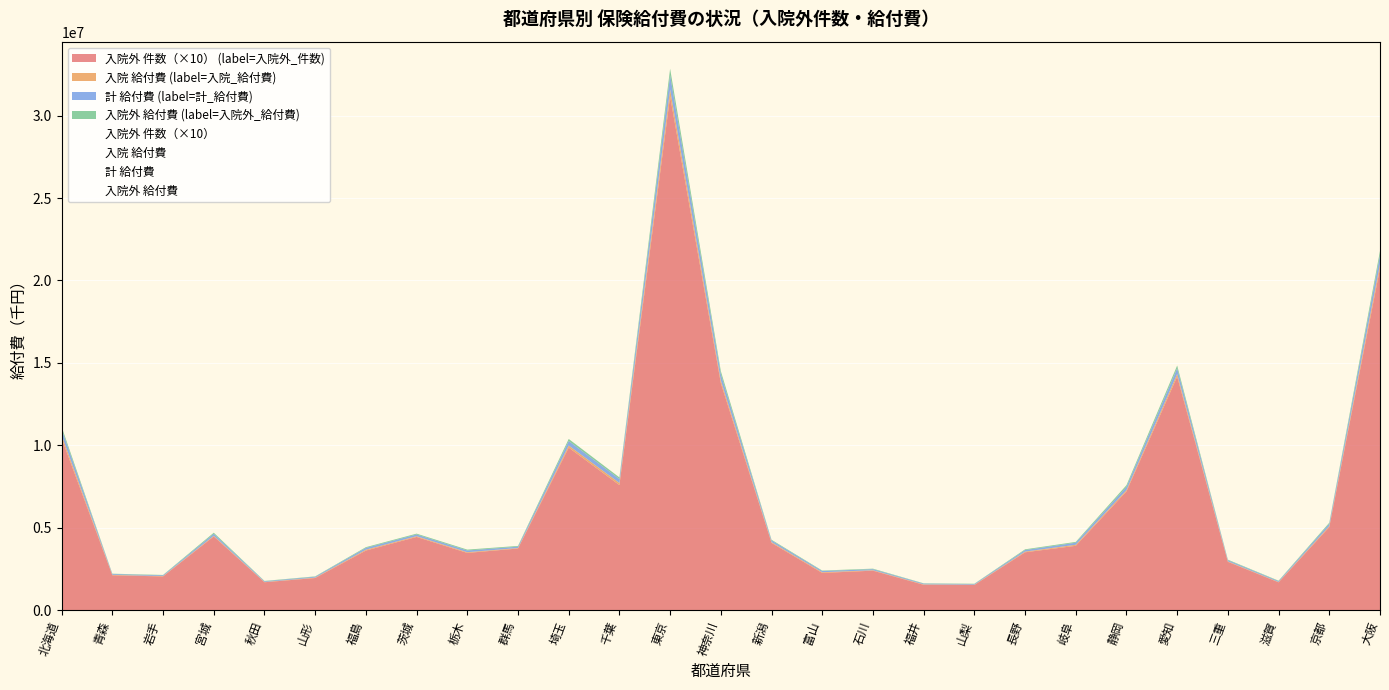

True or false: 入院 給付費 and 計 給付費 intersect in this chart.

False